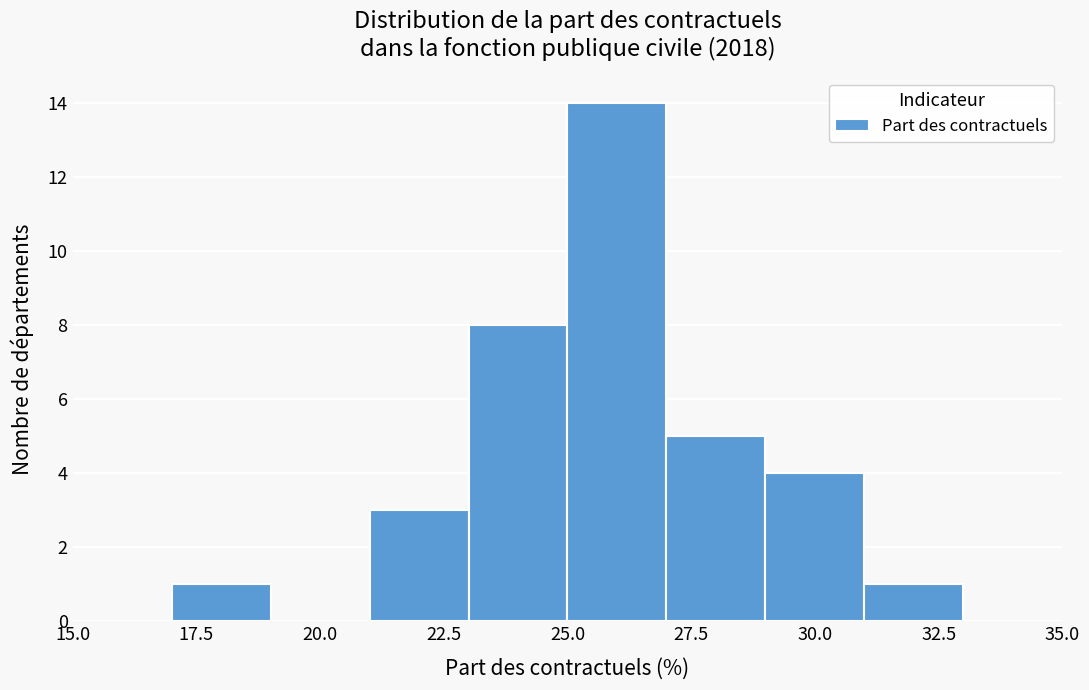

Which range on the x-axis has the tallest bar?

25 to 27